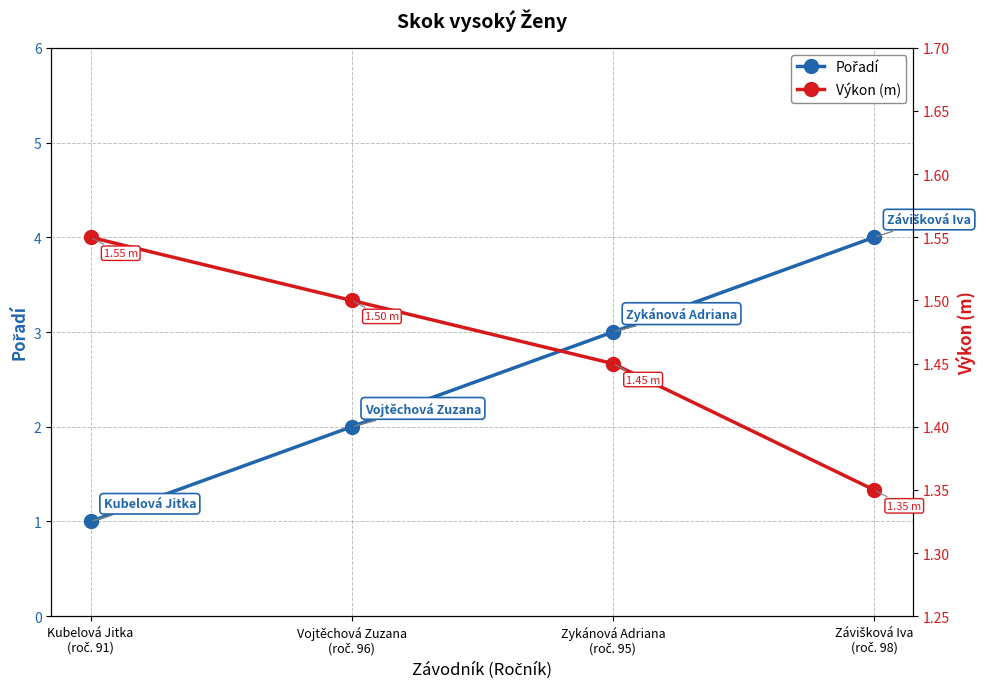

Reading left to right, list all the values displayed in this chart.

Pořadí: 1.0	2.0	3.0	4.0
Výkon (m): 1.6	1.5	1.4	1.4